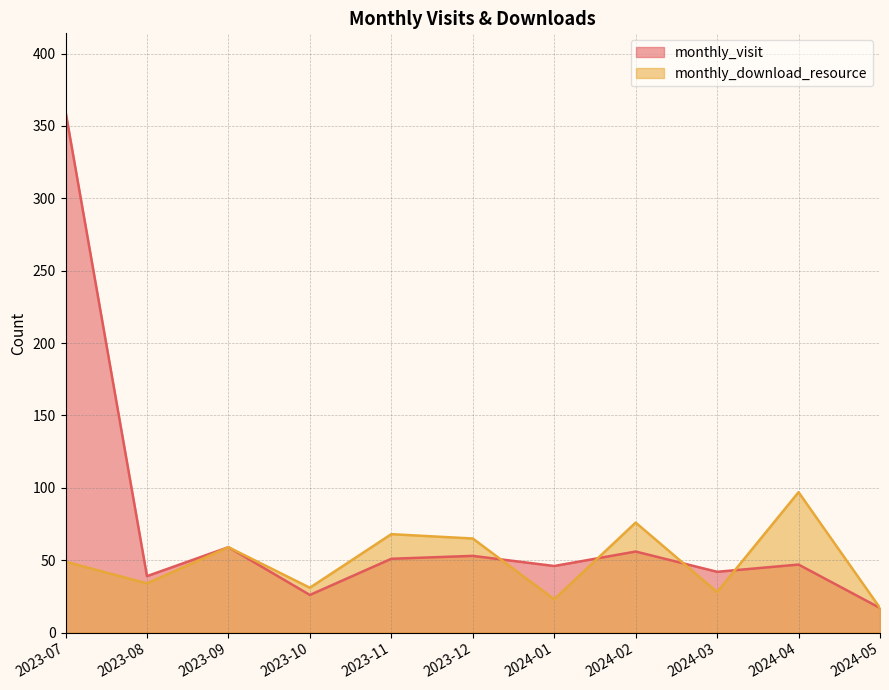

Rank the series at 2023-07 from highest to lowest value.

monthly_visit, monthly_download_resource